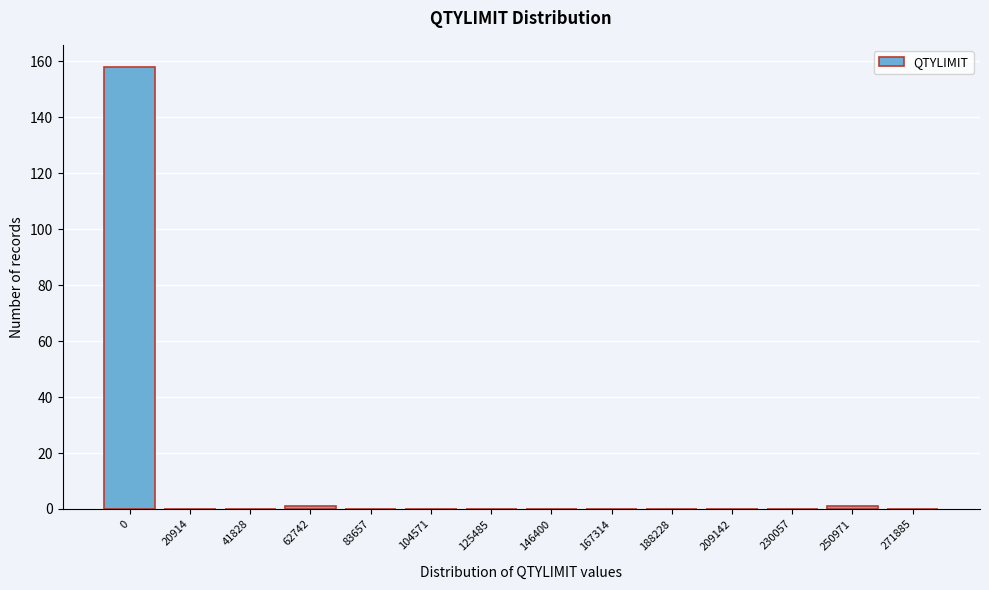

Reading left to right, what are all the values shown in this chart?

0=158	20914=0	41828=0	62742=1	83657=0	104571=0	125485=0	146400=0	167314=0	188228=0	209142=0	230057=0	250971=1	271885=0